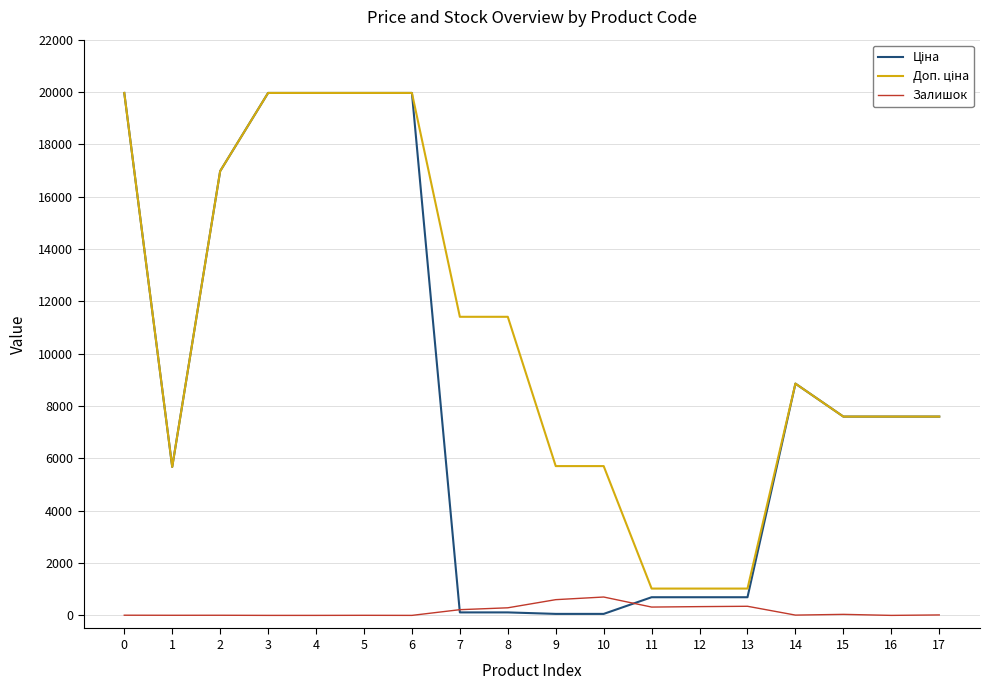

The value of Залишок at 4 is 0.0. True or false?

True